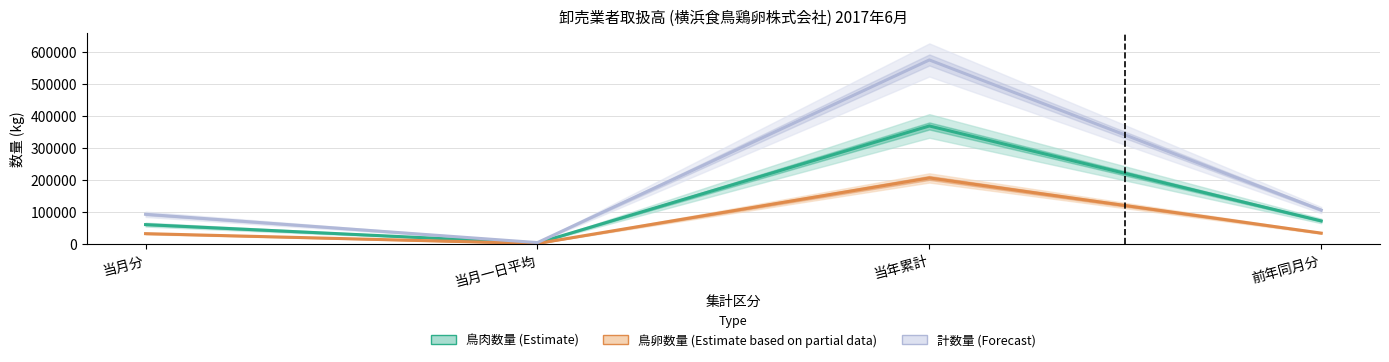

What is the label of the 3rd point from the left?

当年累計